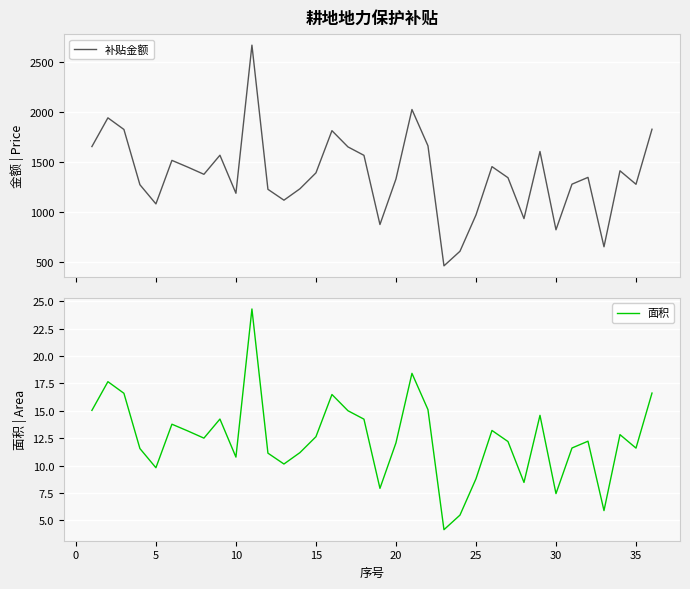

What is the lowest value of the 补贴金额 series?

457.2